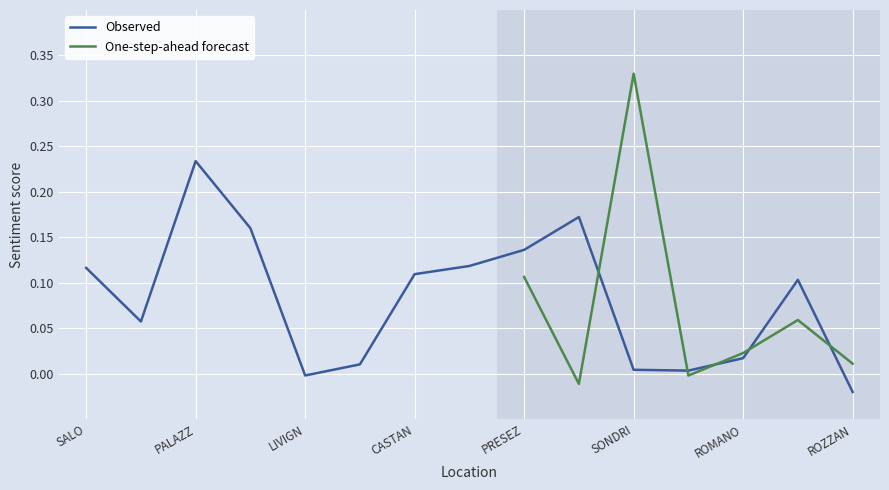

How many points are higher than both their immediate neighbors (excluding endpoints)?

3